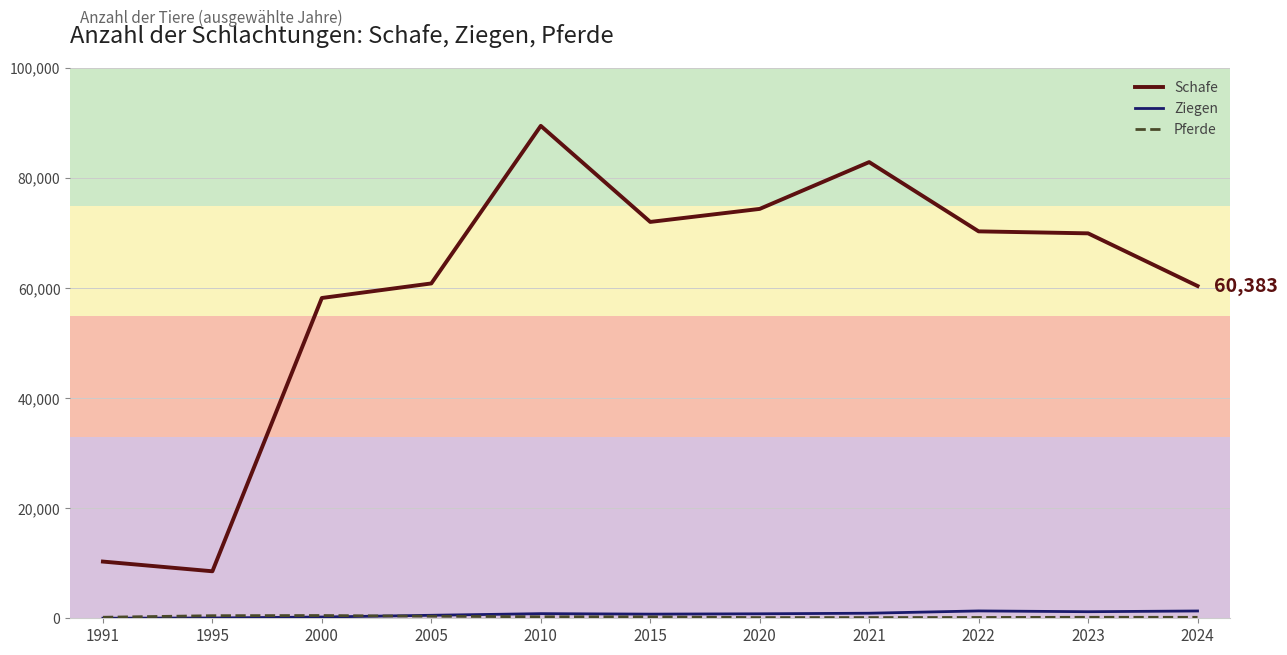

True or false: Ziegen has a value of 545 at 2005.

True